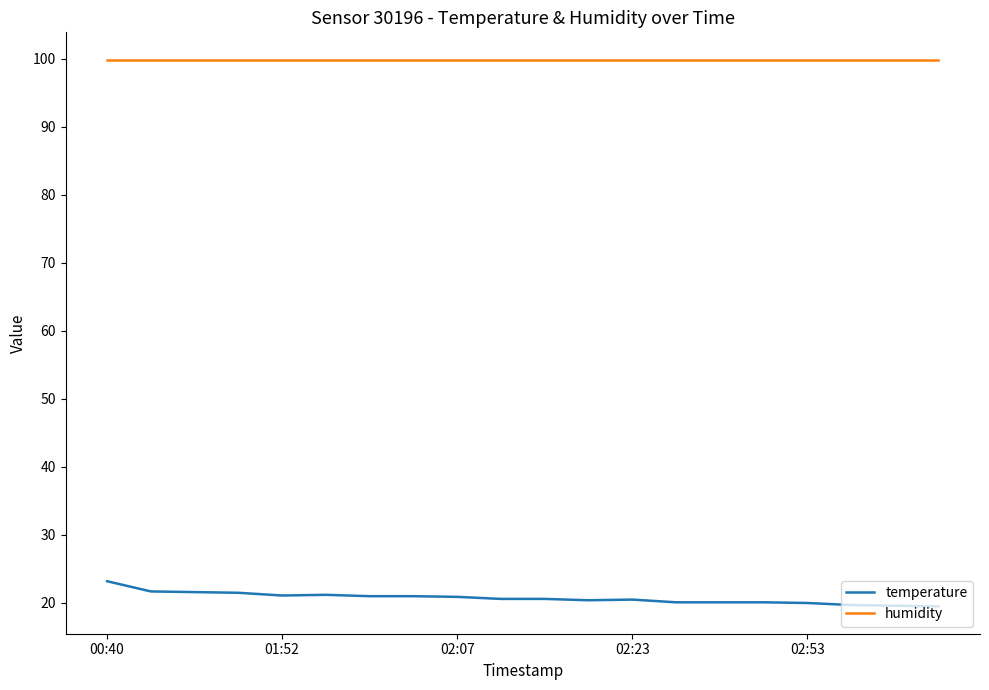

List the series in order of their overall mean, lowest first.

temperature, humidity